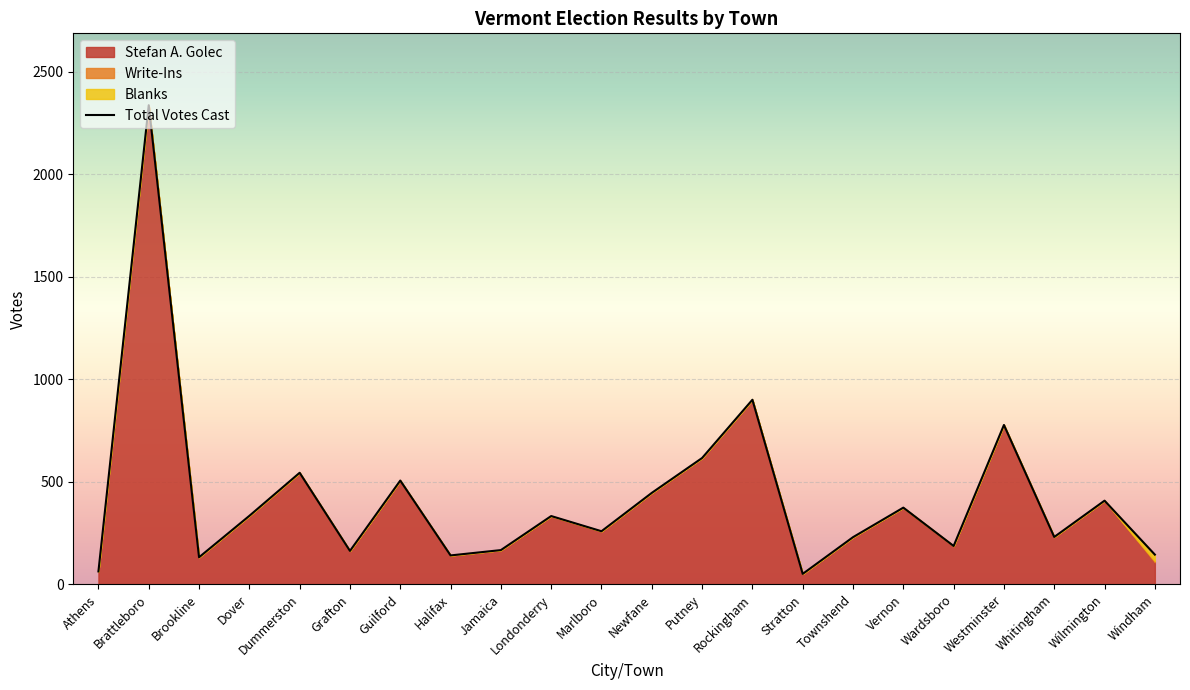

What is the maximum value shown in the chart?

2336